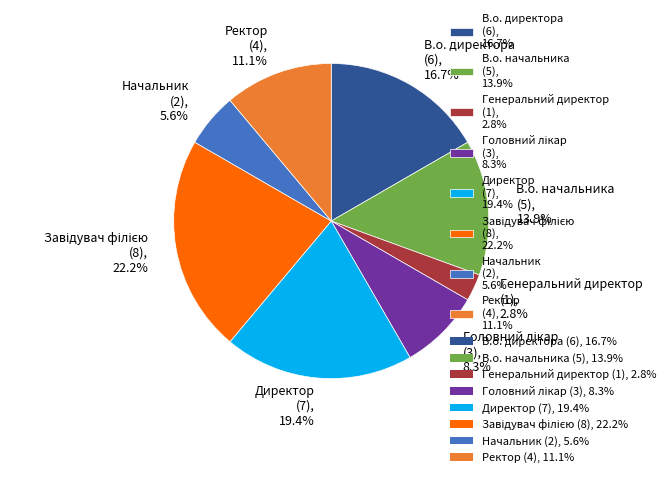

To the nearest percent, what is the difference between the Начальник and В.о. начальника slice percentages?

8%